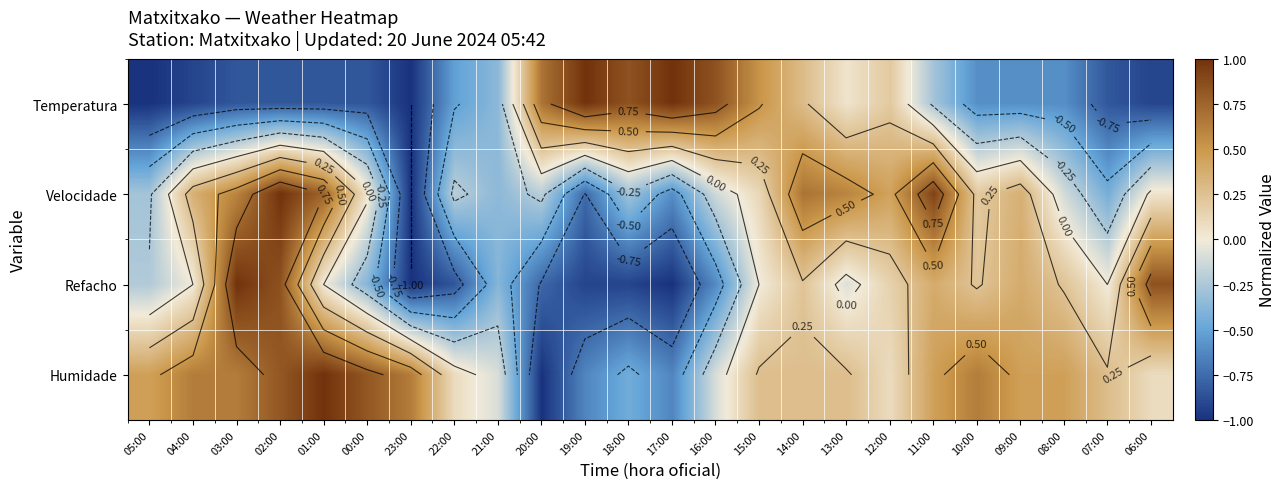

Where does the Velocidade series first go above 0?

04:00